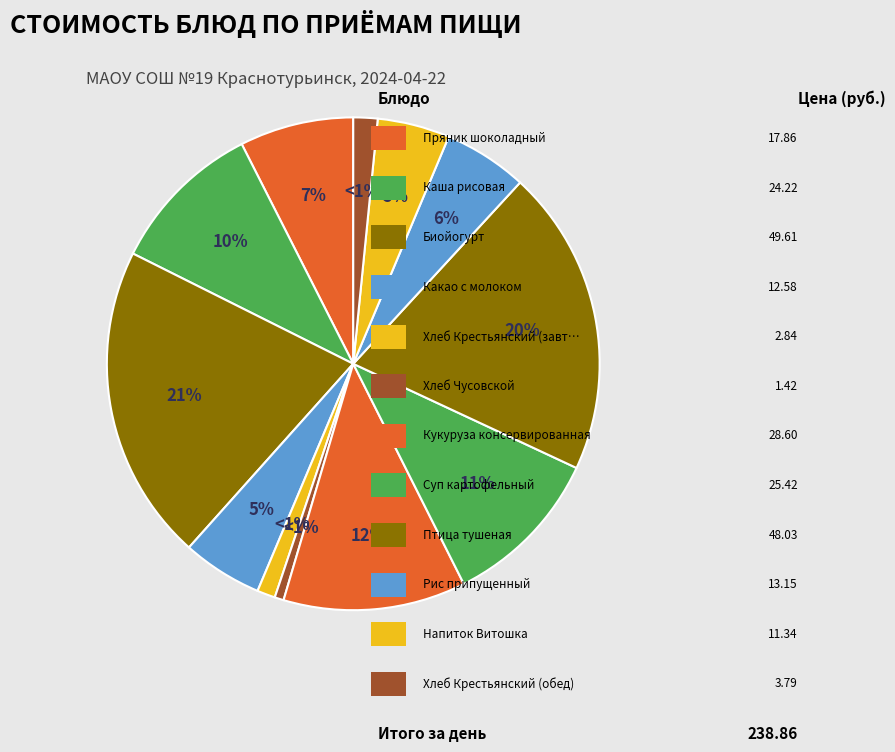

Rank the categories by value from lowest to highest.

Хлеб Чусовской, Хлеб Крестьянский (завтрак), Хлеб Крестьянский (обед), Напиток Витошка, Какао с молоком, Рис припущенный, Пряник шоколадный, Каша рисовая, Суп картофельный, Кукуруза консервированная, Птица тушеная, Биойогурт